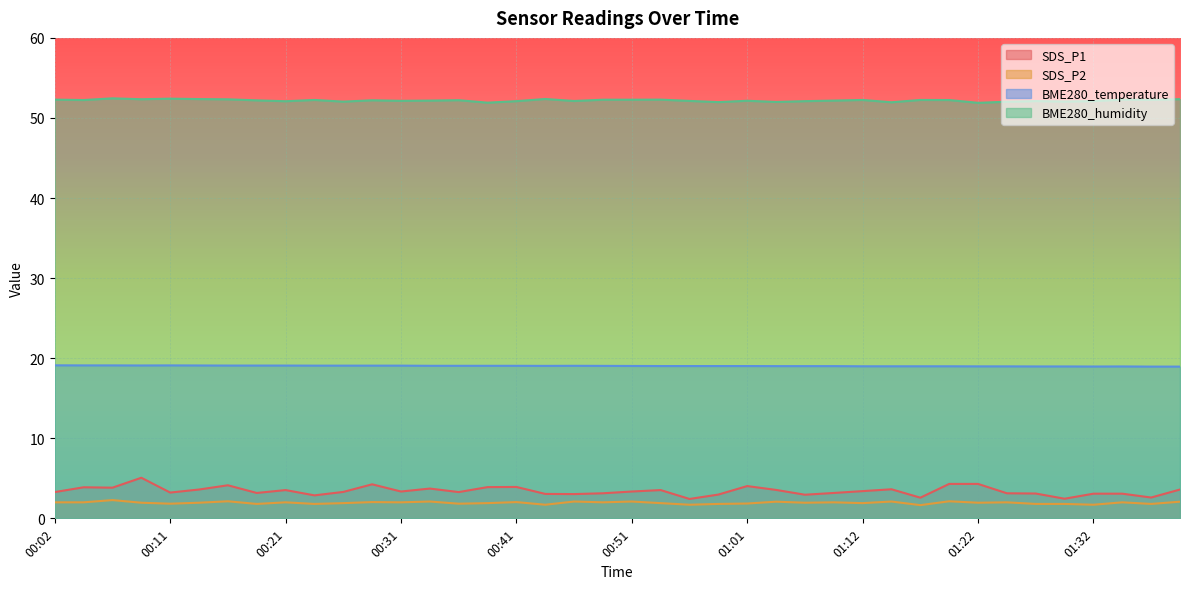

Is it true that SDS_P2 equals 3.3 at 01:34?

False